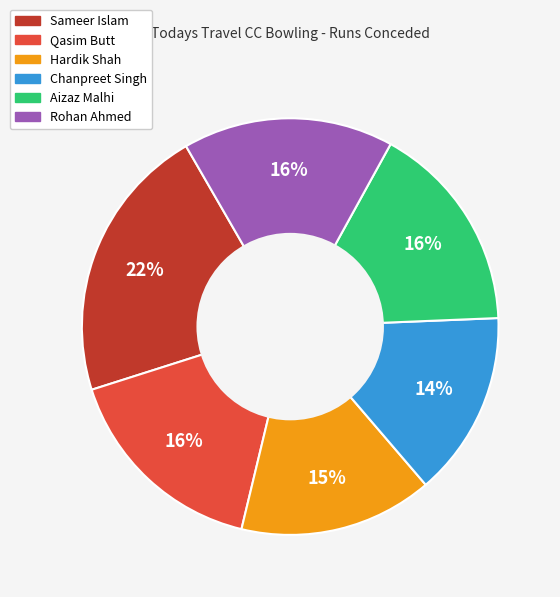

To the nearest percent, what percentage of the pie is Qasim Butt?

16%